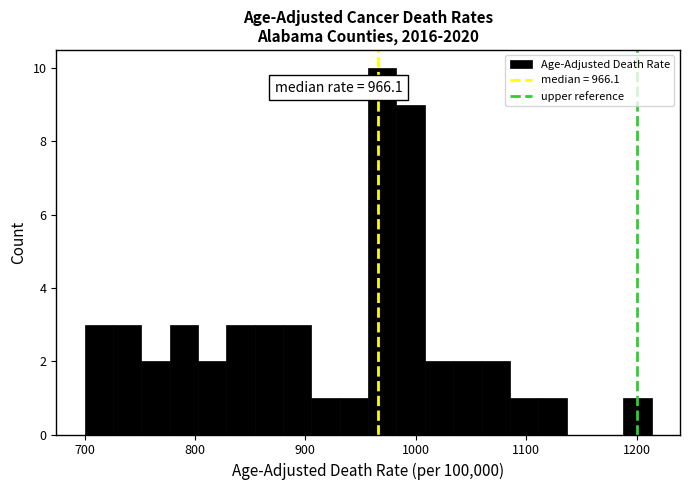

Read against the x-axis, roughly where is the centre of the tallest bar?

970